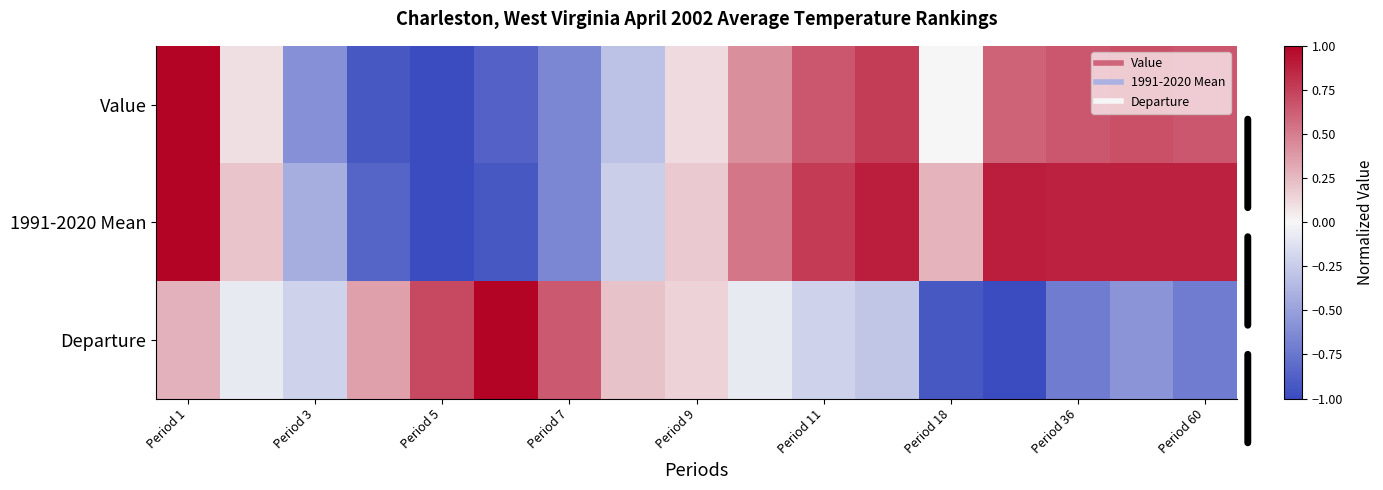

At which category is the sum across all series the highest?

Period 1